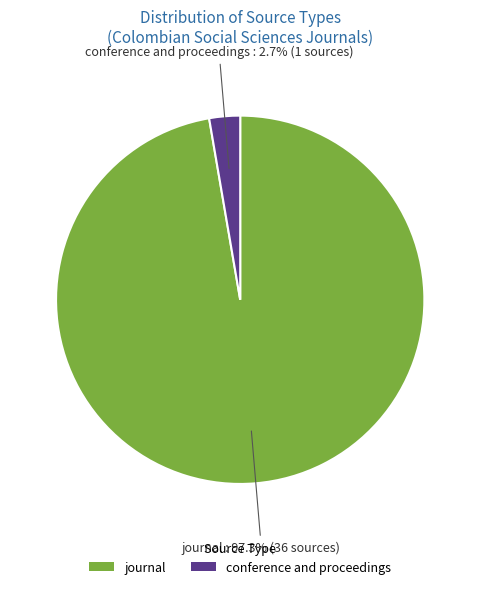

What percentage do journal and conference and proceedings together represent?

100.0%